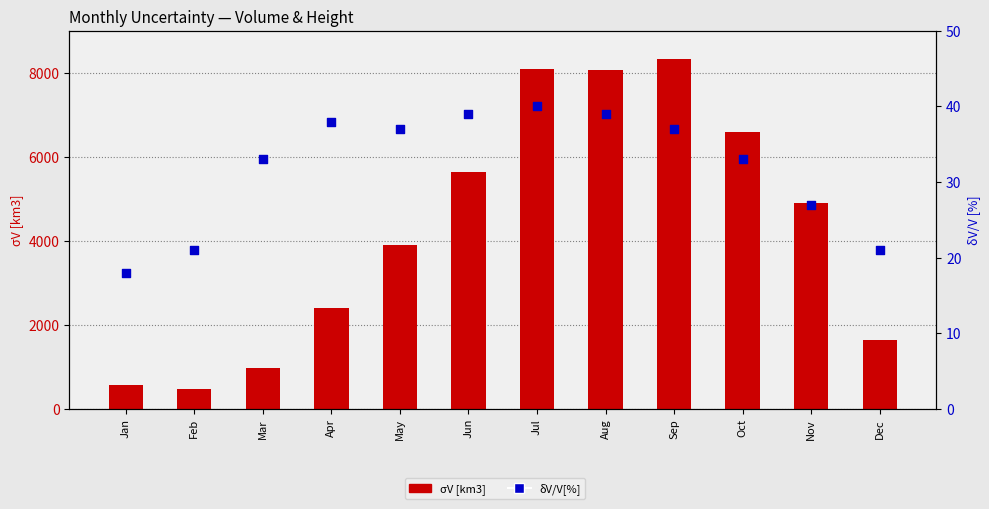

At how many categories does at least one series exceed 7061?

3